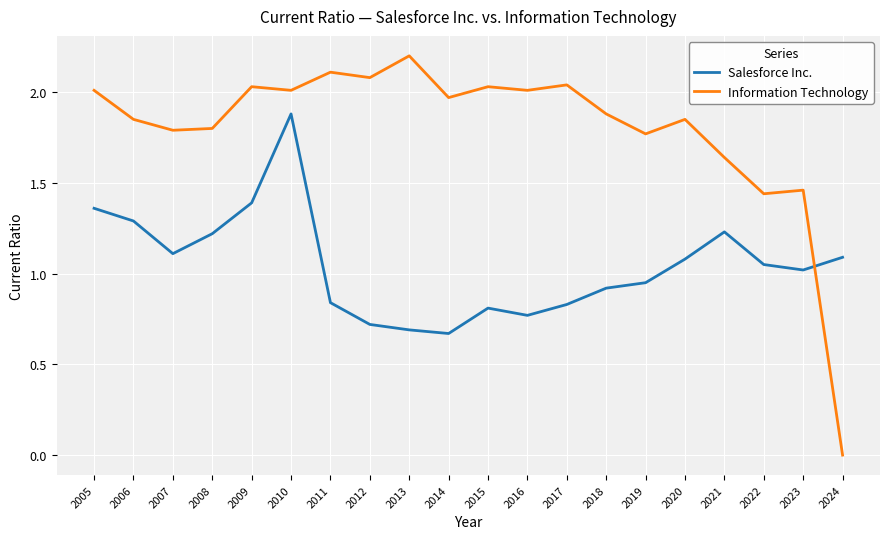

What is the total value across all series at 2009?

3.4